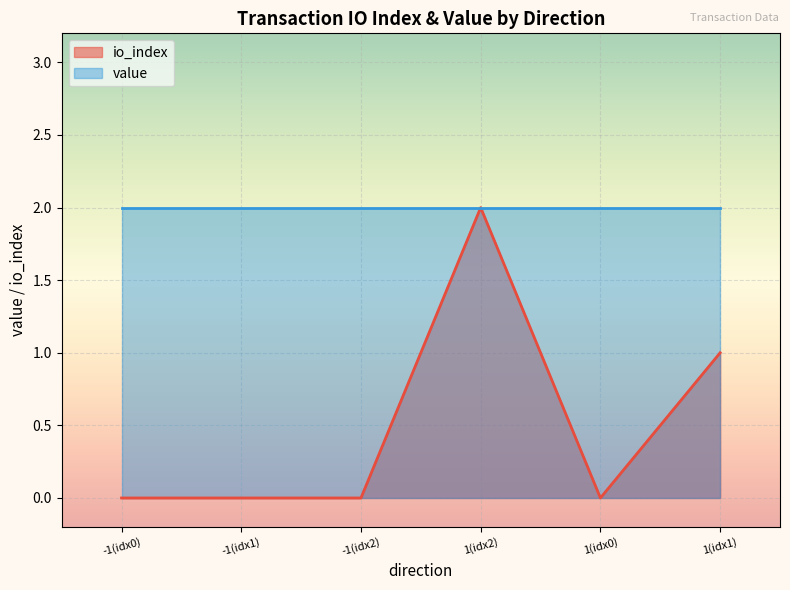

The chart shows a value of 0 at -1. True or false?

True